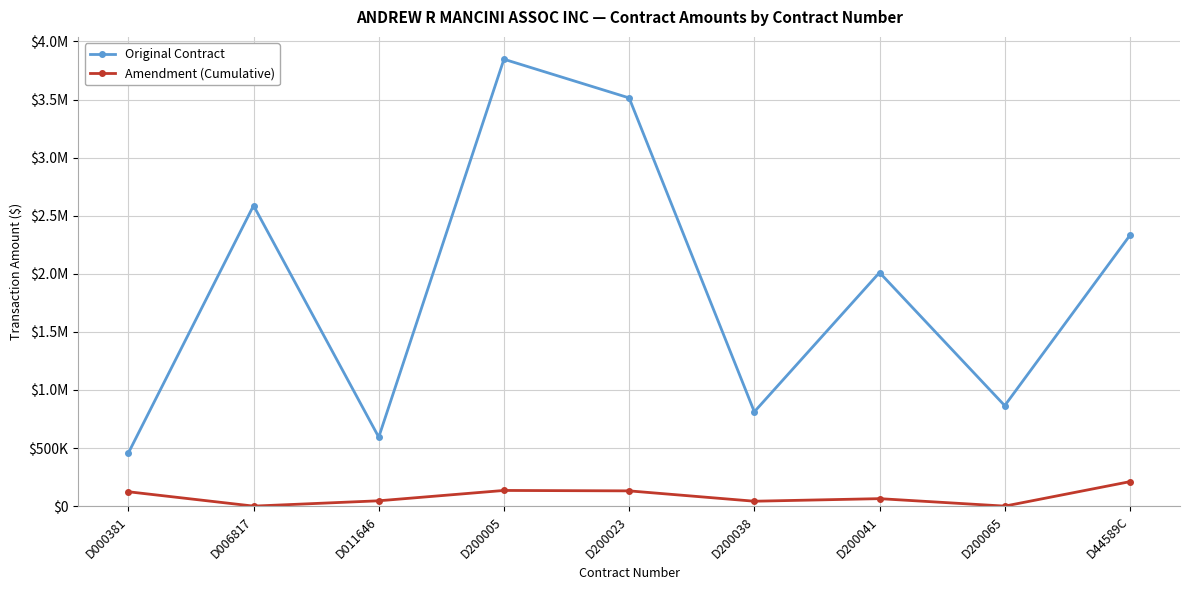

Is this an area chart (filled region under the line)?

No